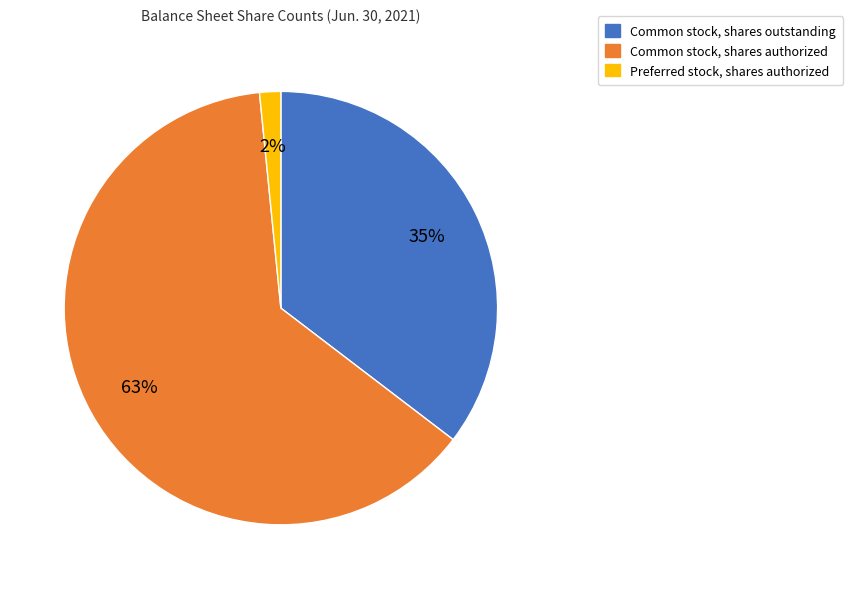

Combined, do Common stock, shares outstanding and Common stock, shares authorized account for over 50%?

Yes